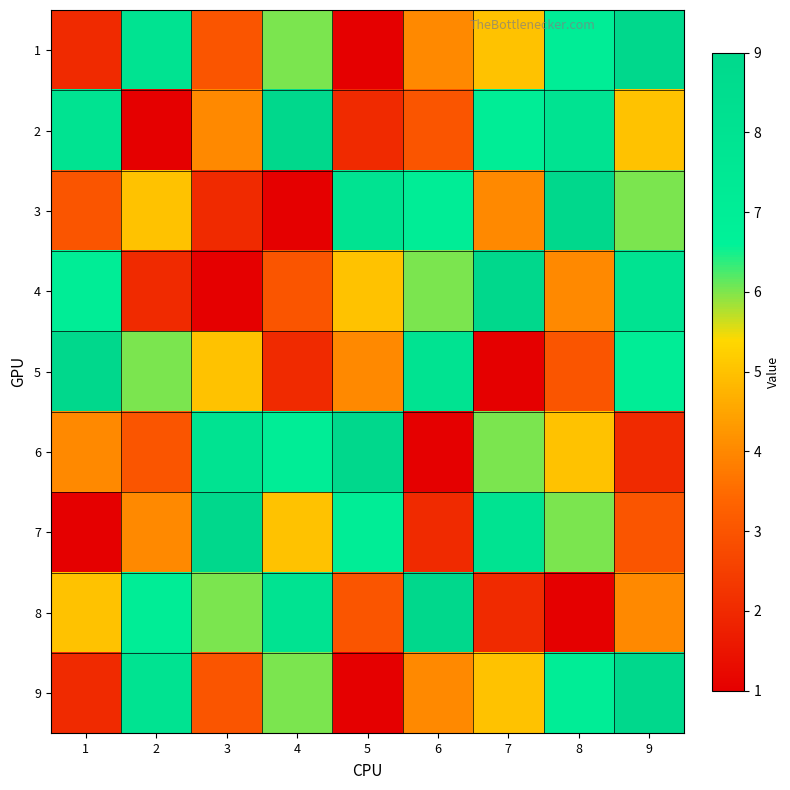

Which series has the largest range (max minus min)?

1